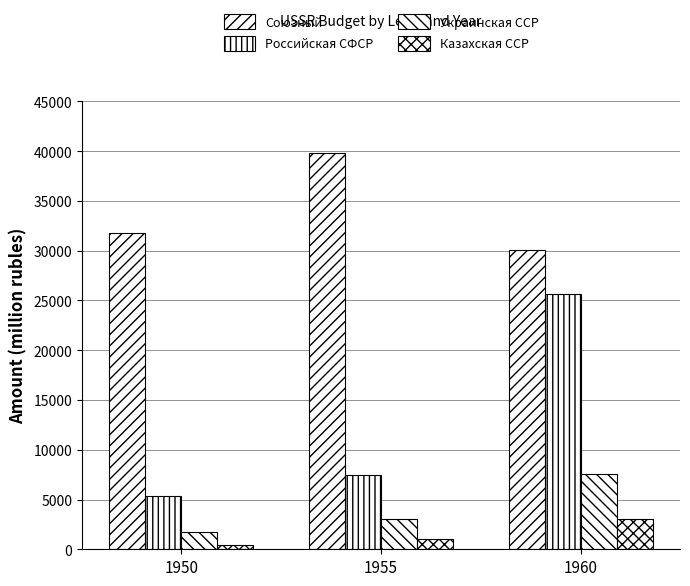

What is the spread (max minus min) of values at 1960?

27042.1